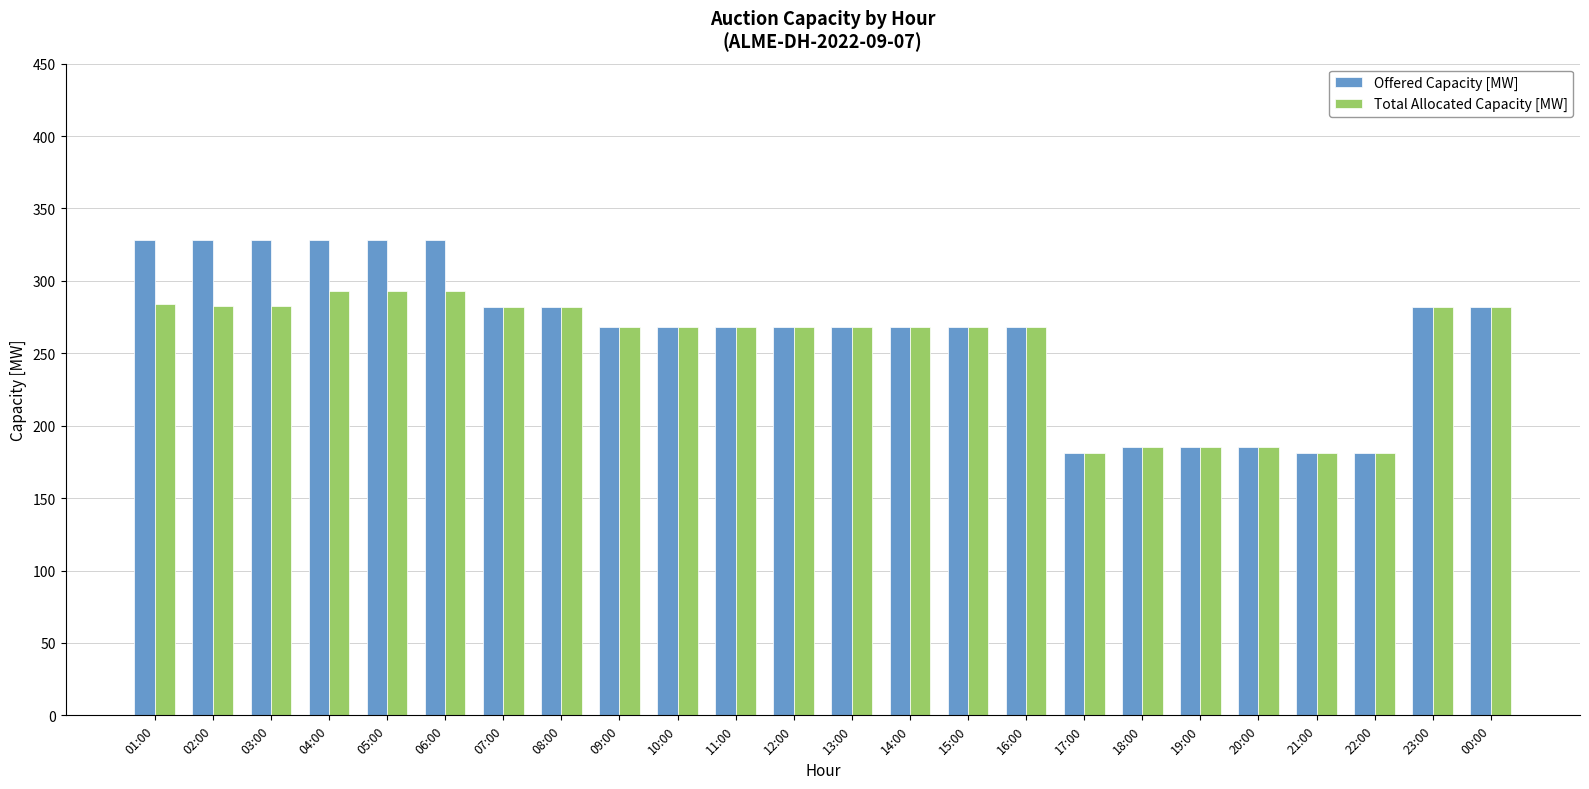

List the series in order of their peak value, lowest first.

Total Allocated Capacity [MW], Offered Capacity [MW]